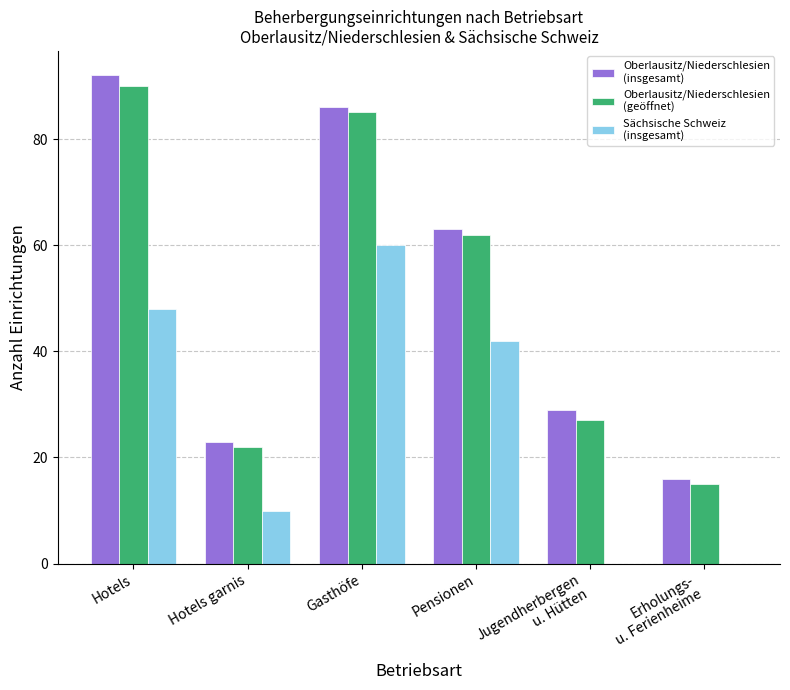

At which category does the chart reach its peak across all series?

Hotels